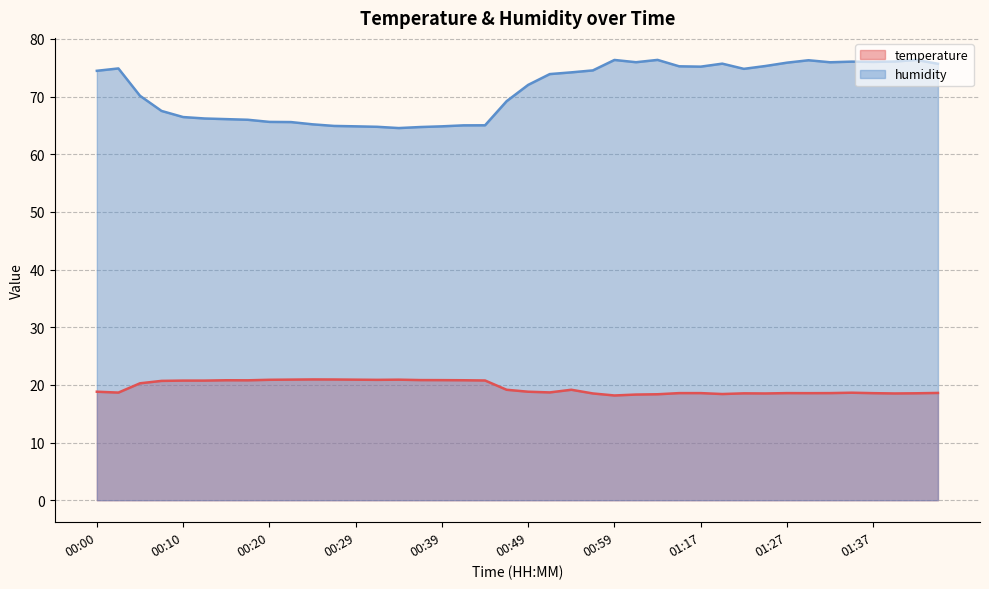

True or false: temperature and humidity cross at least once.

False